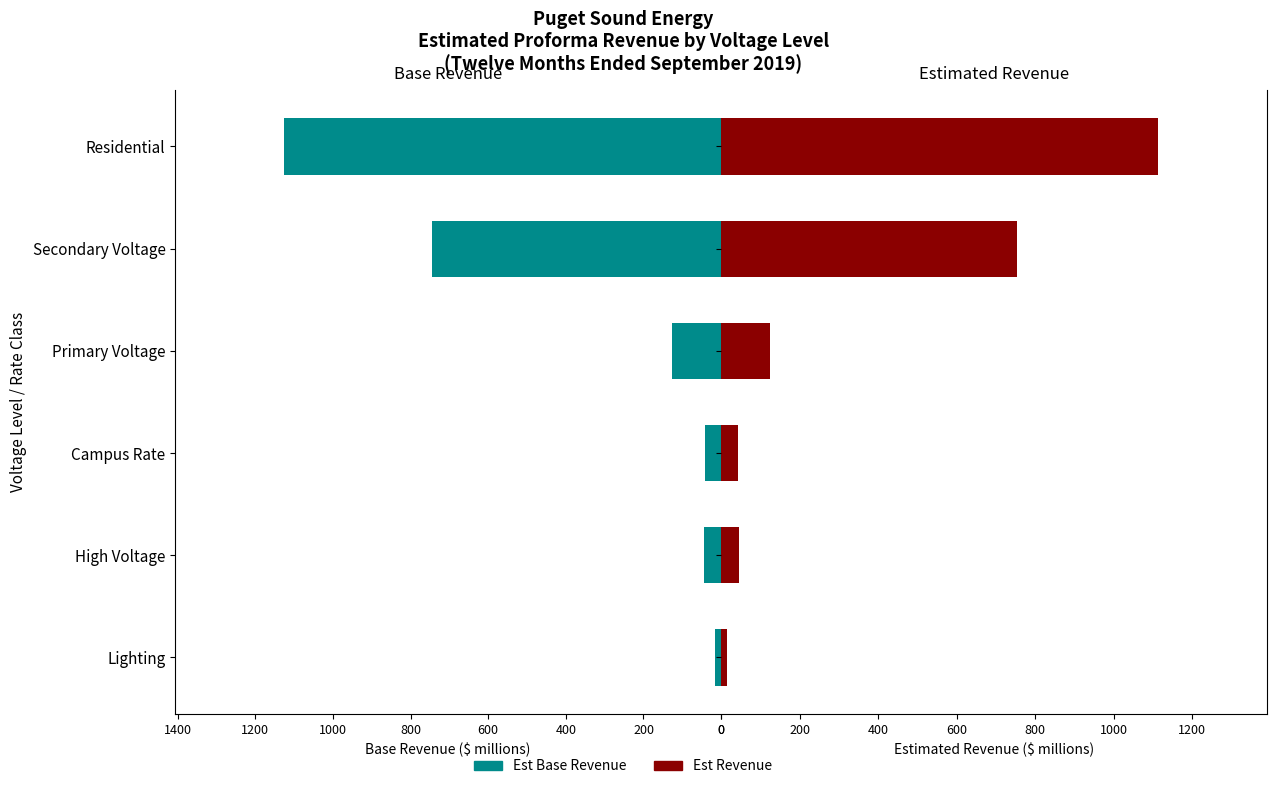

What is the value of the Est Base Revenue bar at the 5th from the left?

43.8